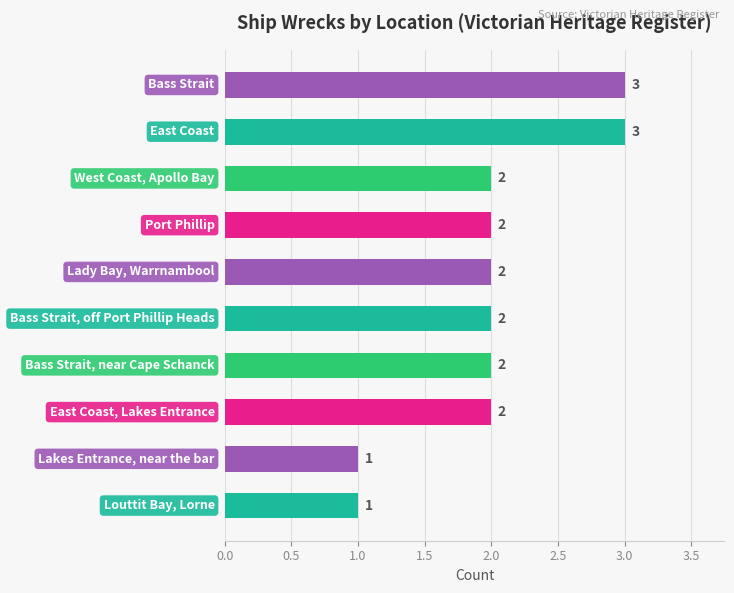

How many distinct data groups are displayed?

1